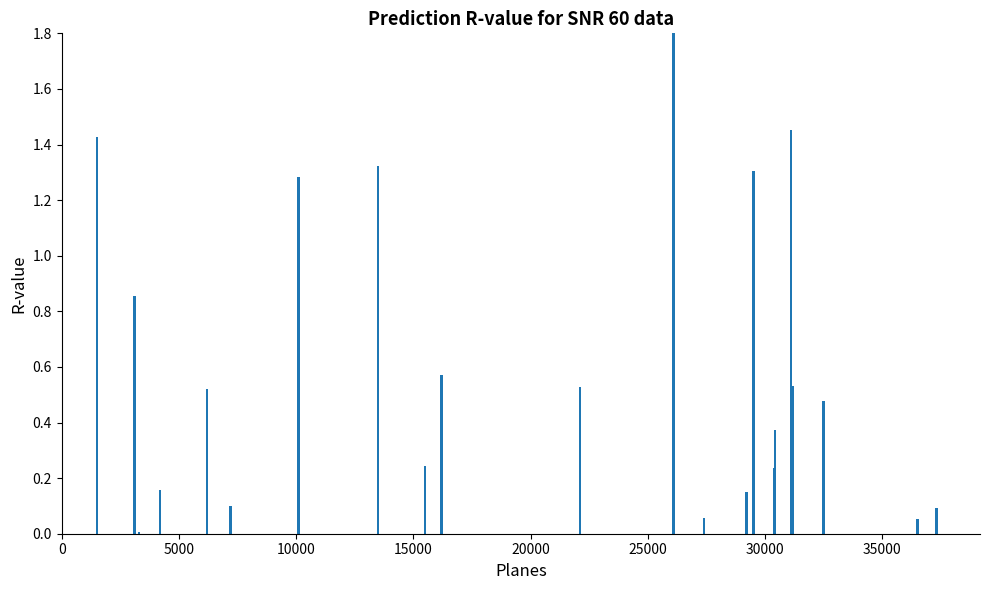

What is the sum of all values?

15.6